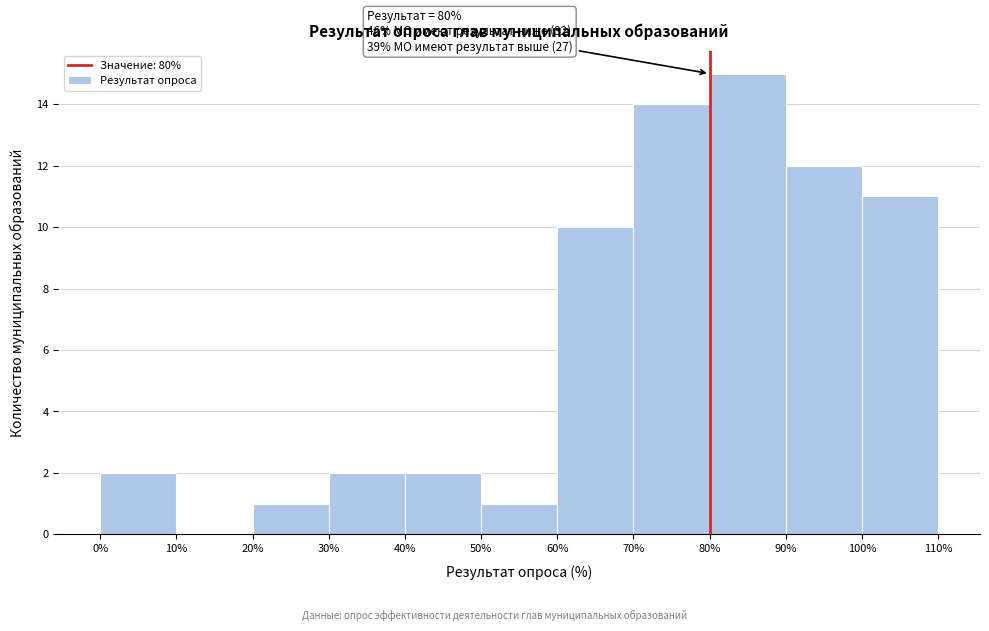

Over which range of the x-axis is the bar tallest?

80% to 90%